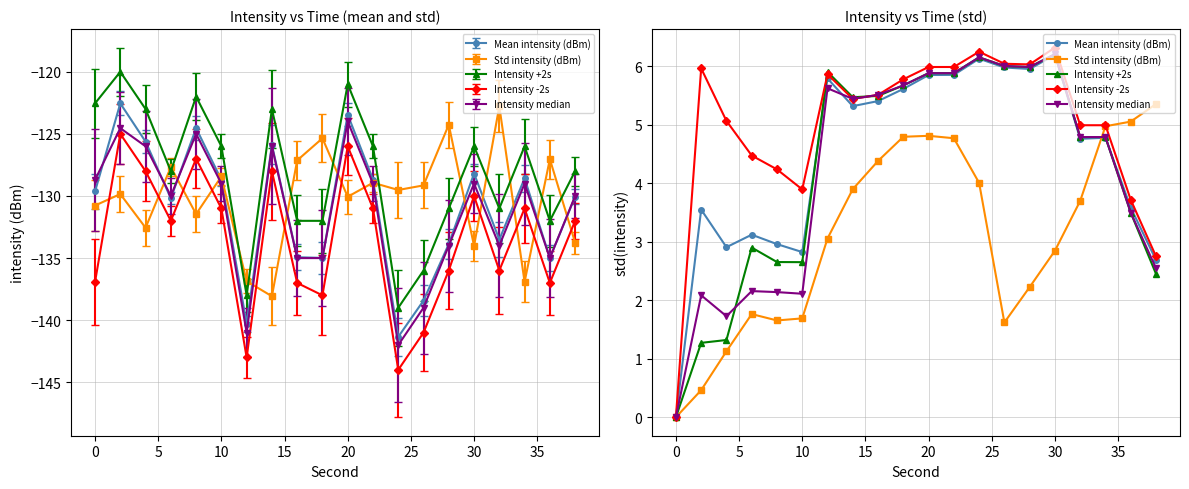

List the series in order of their peak value, lowest first.

Std intensity (dBm), Mean intensity (dBm), Intensity +2s, Intensity median, Intensity -2s